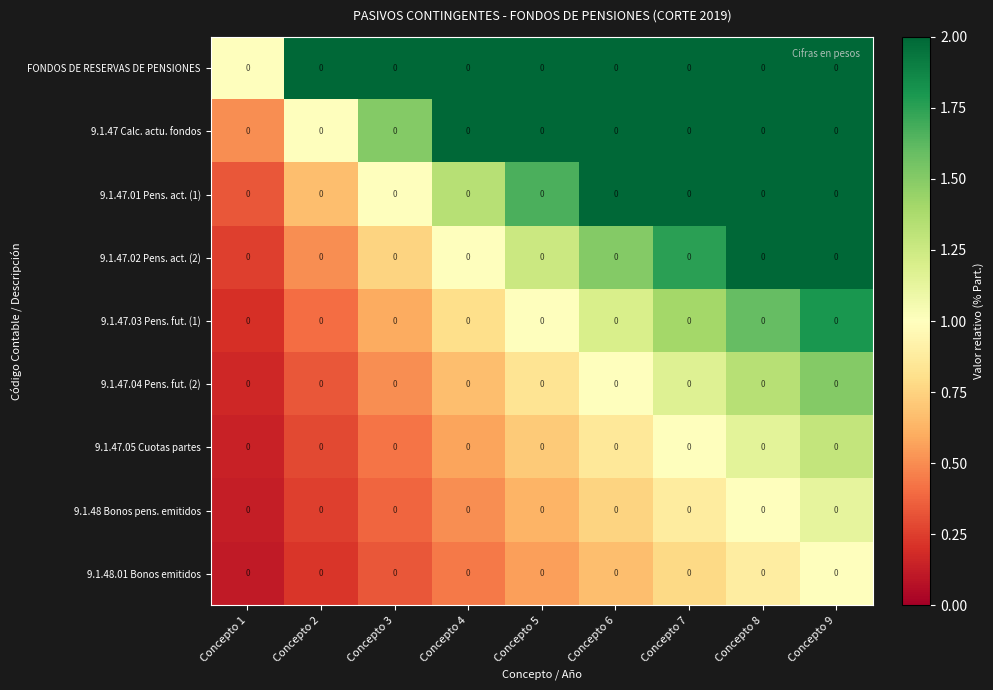

At which category is the sum across all series the highest?

Concepto 9